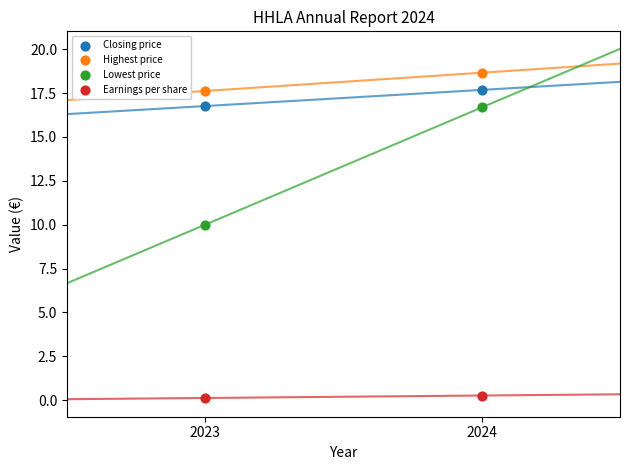

Which series reaches the minimum Y coordinate?

Earnings per share